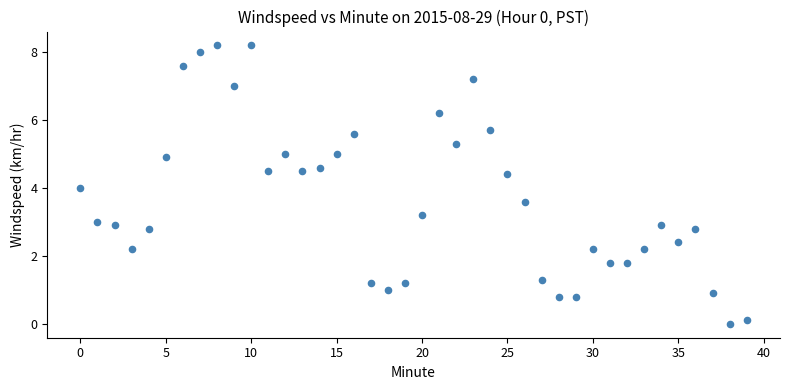

What is the range of Y values (max minus min)?

8.2